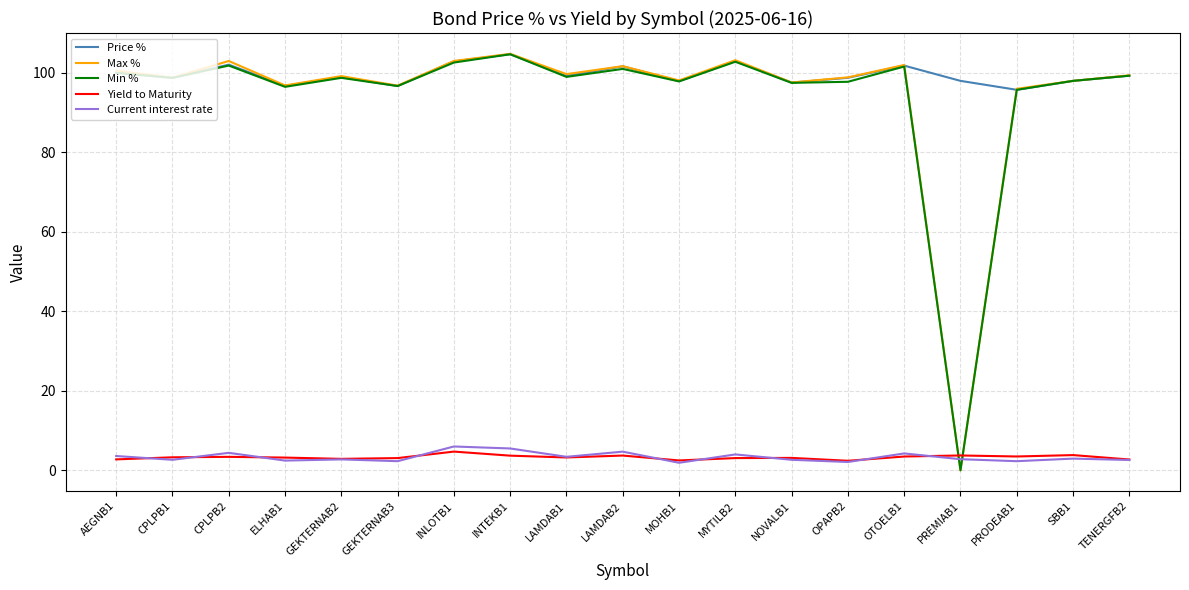

Count the number of categories in the chart.

19